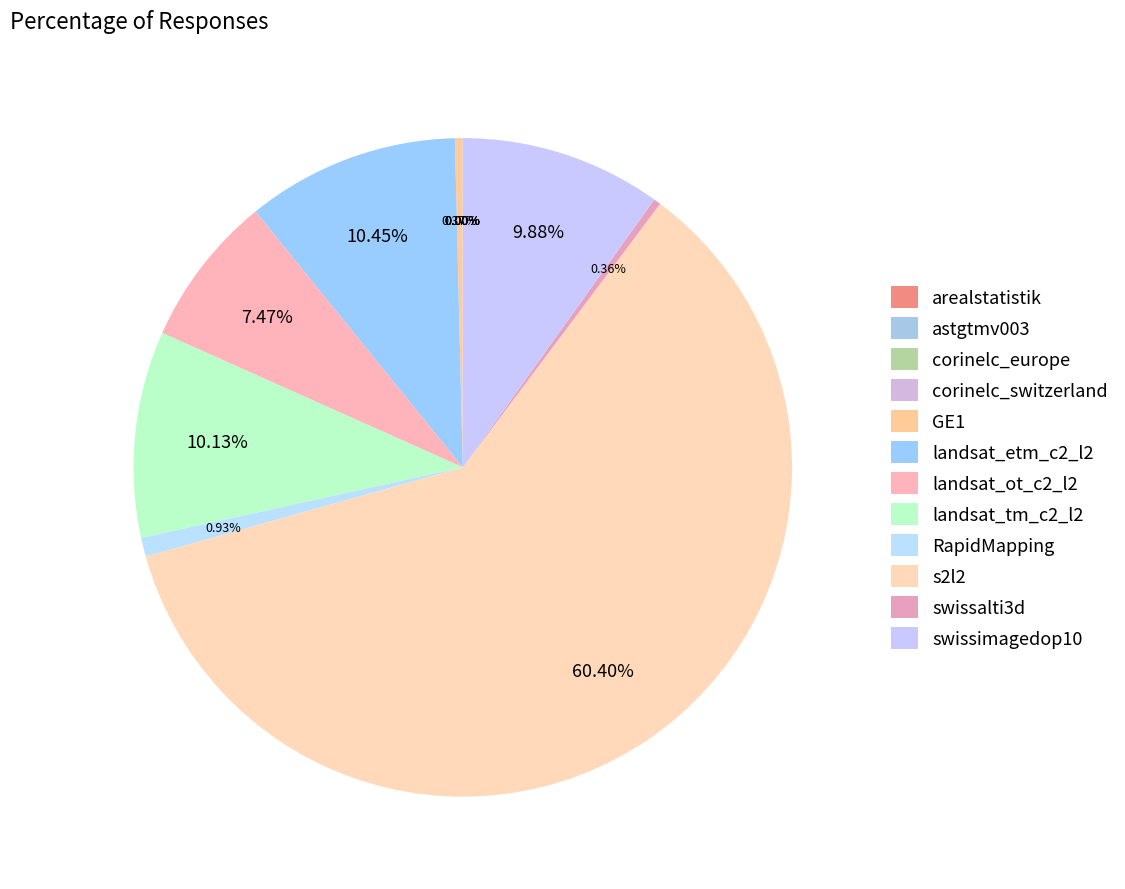

To the nearest percent, what is the difference between the largest and smallest slice percentages?

60%